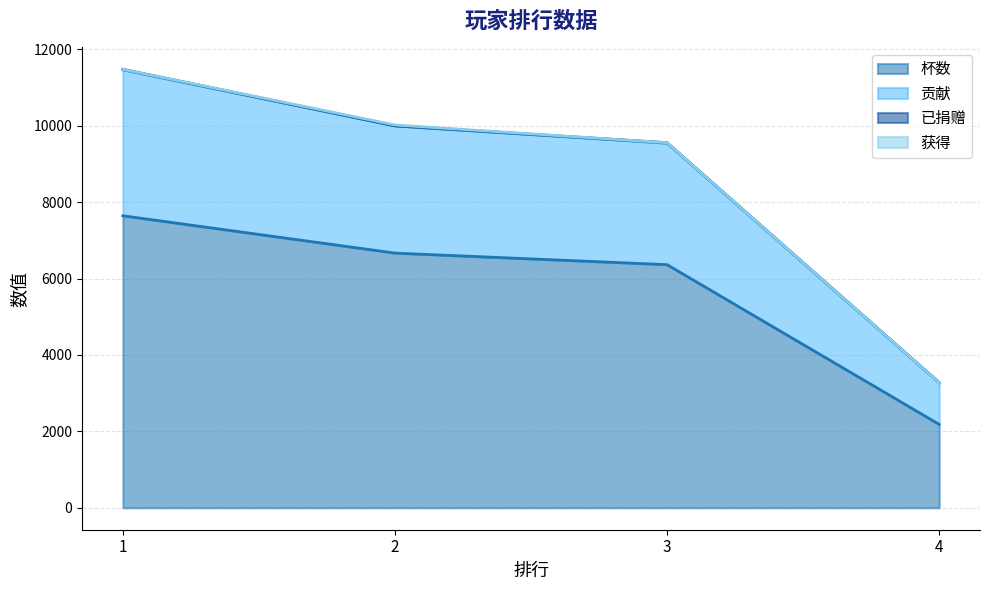

What is the average value of the 贡献 series?

8572